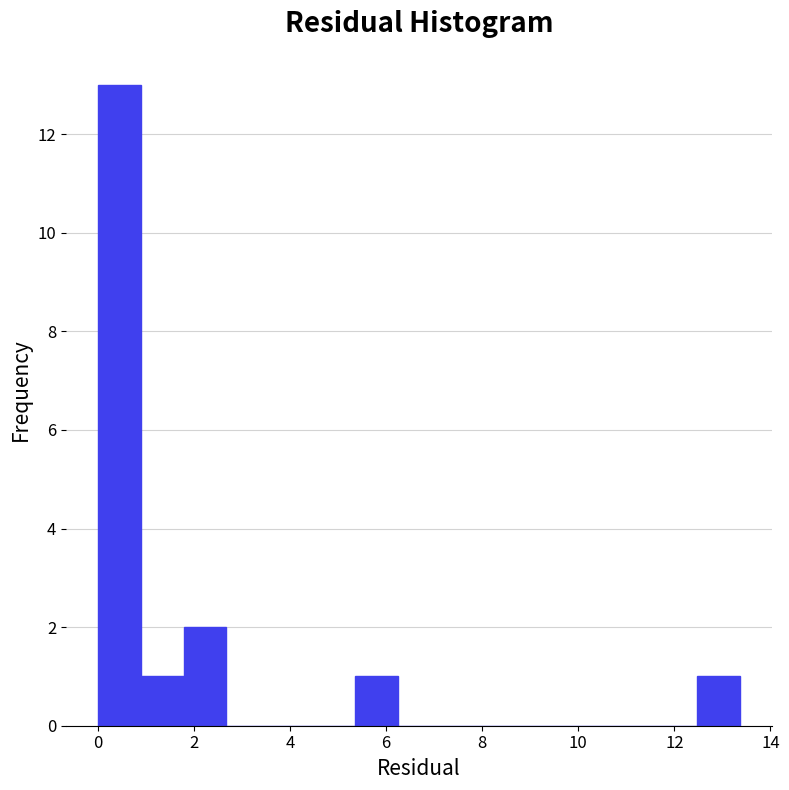

Over which range of the x-axis is the bar tallest?

0.0 to 1.0